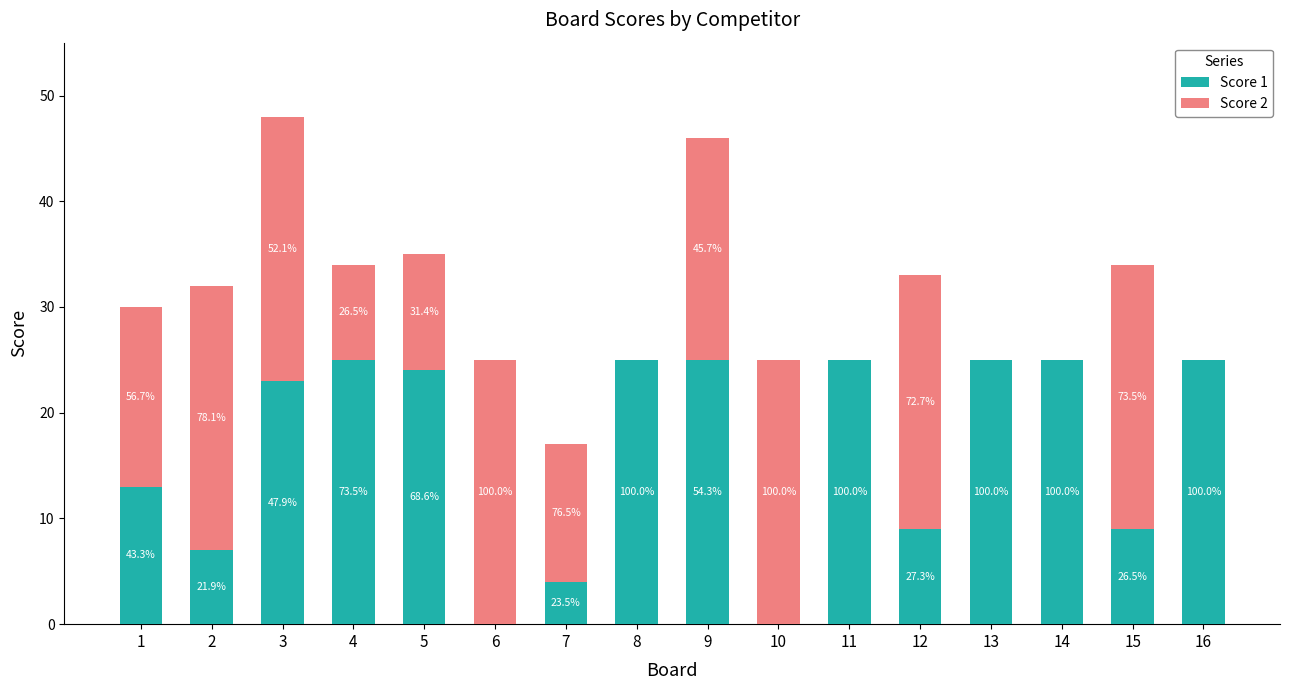

What are all the series names shown in the legend?

Score 1, Score 2